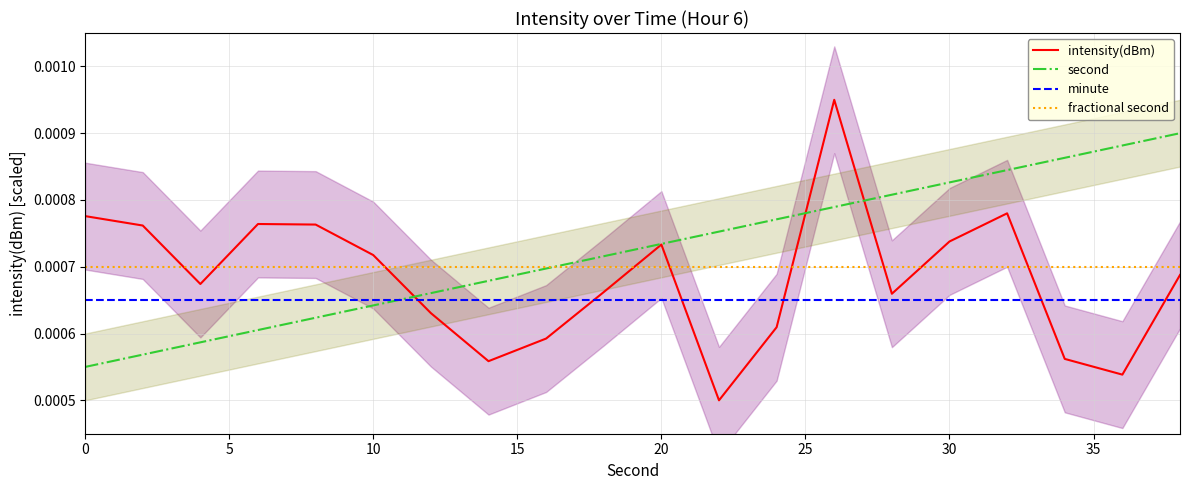

What are all the series names shown in the legend?

intensity(dBm), second, minute, fractional second